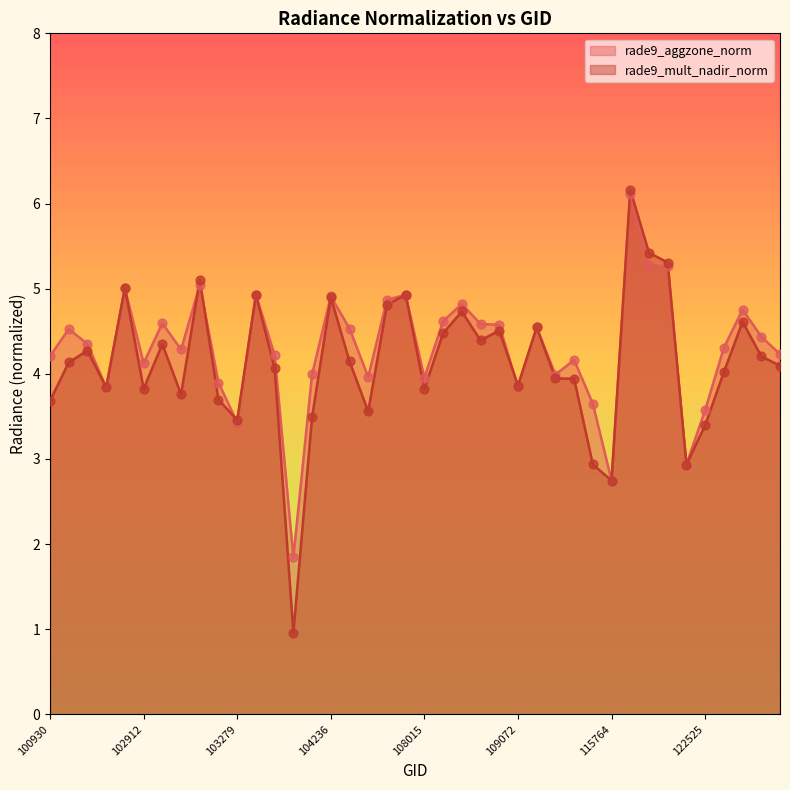

What are all the series names shown in the legend?

rade9_aggzone_norm, rade9_mult_nadir_norm